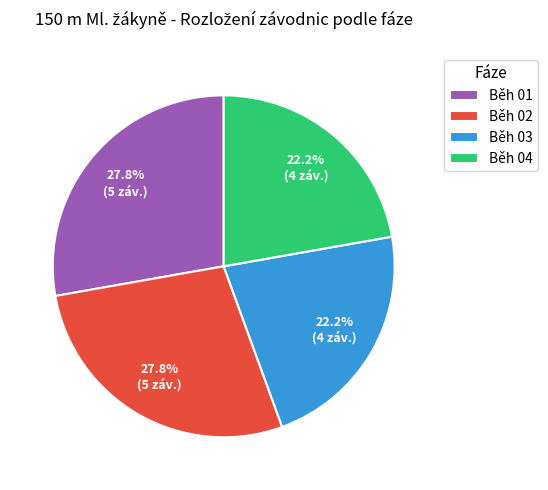

What percentage is the Běh 02 slice, to the nearest percent?

28%